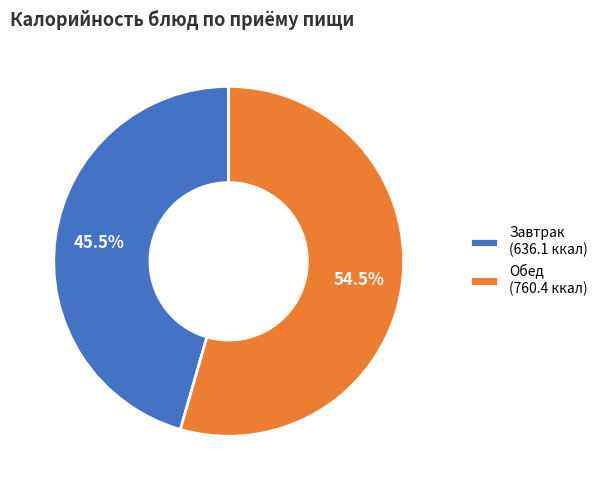

How many slices are in this pie chart?

2